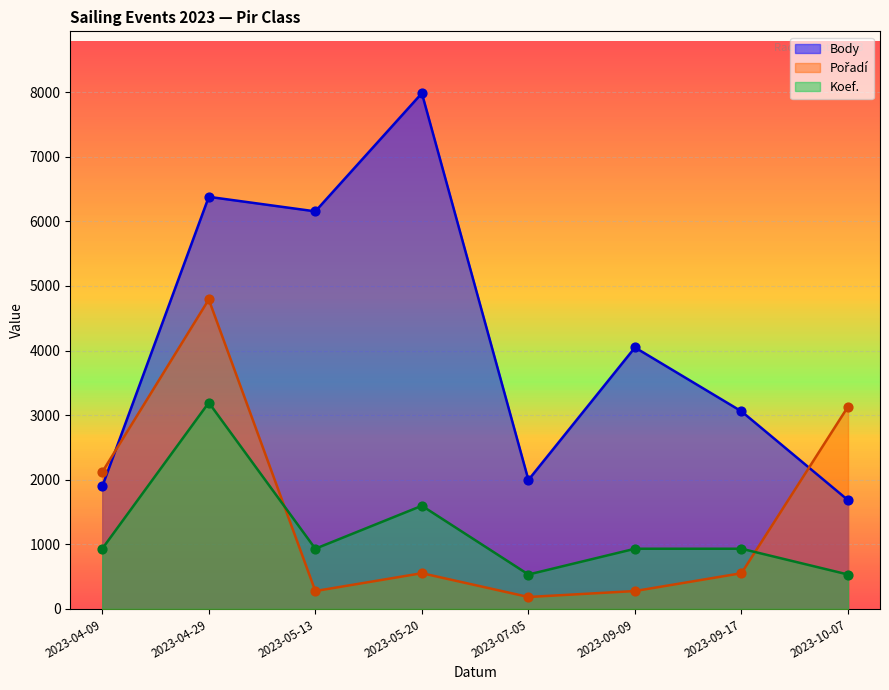

Is the value of Koef. at 2023-09-17 greater than the value of Pořadí at 2023-07-05?

Yes